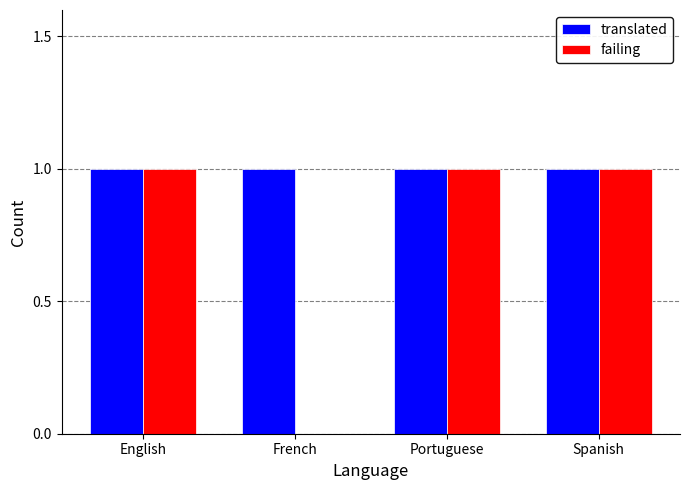

How many categories are shown in the chart?

4